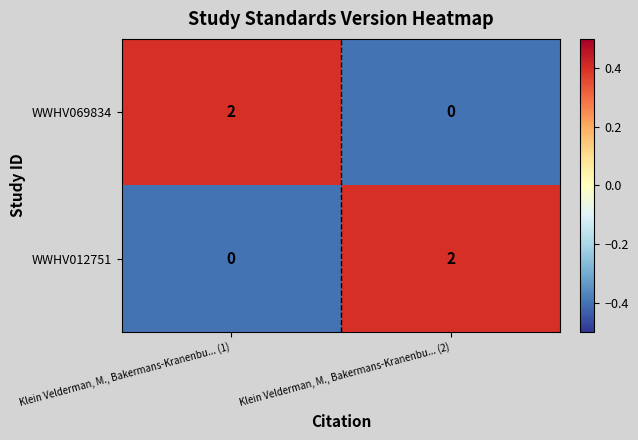

Rank the categories by WWHV069834 value from lowest to highest.

Klein Velderman, M., Bakermans-Kranenbu... (2), Klein Velderman, M., Bakermans-Kranenbu... (1)